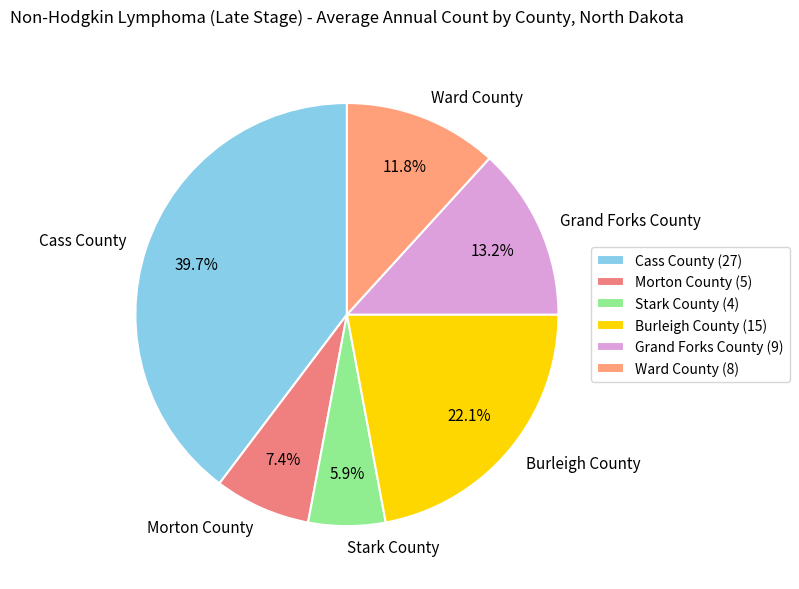

To the nearest percent, what portion does Stark County represent?

6%